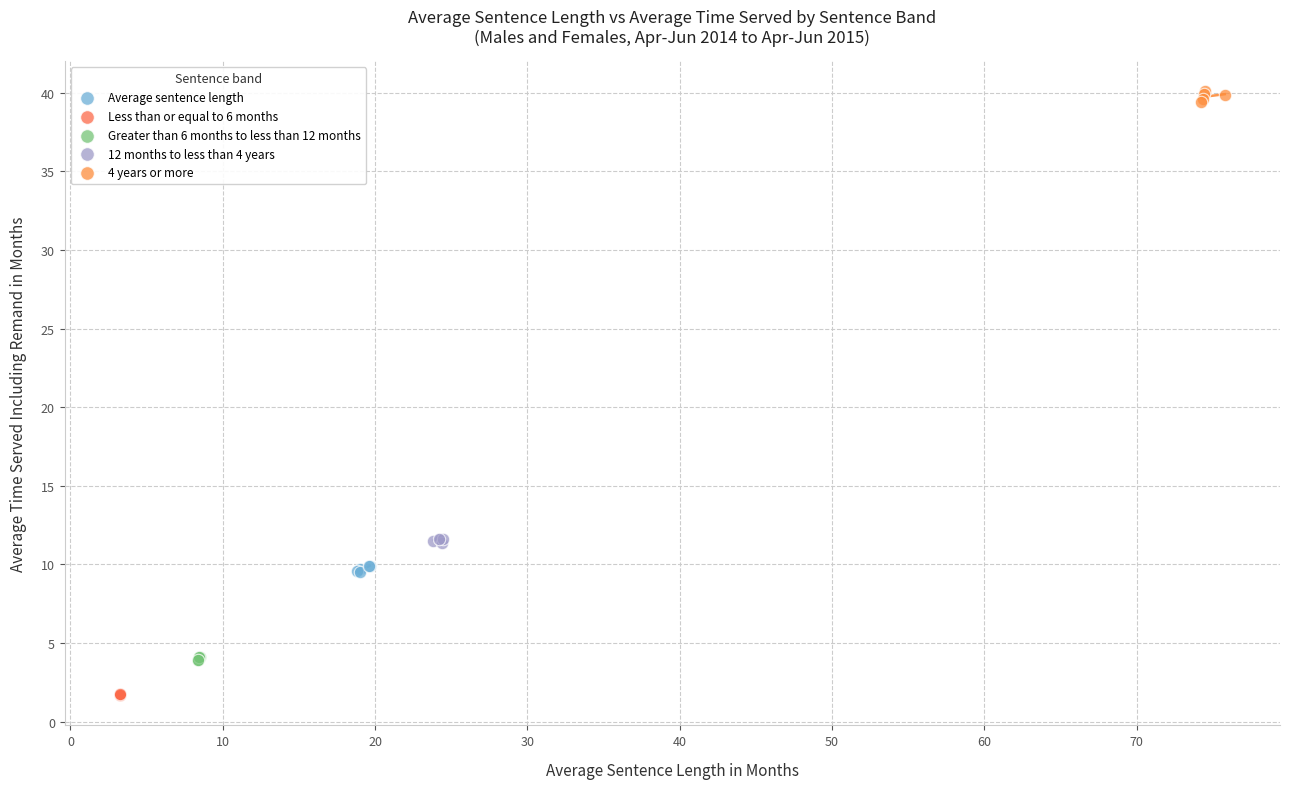

Which series reaches the minimum Y coordinate?

Less than or equal to 6 months